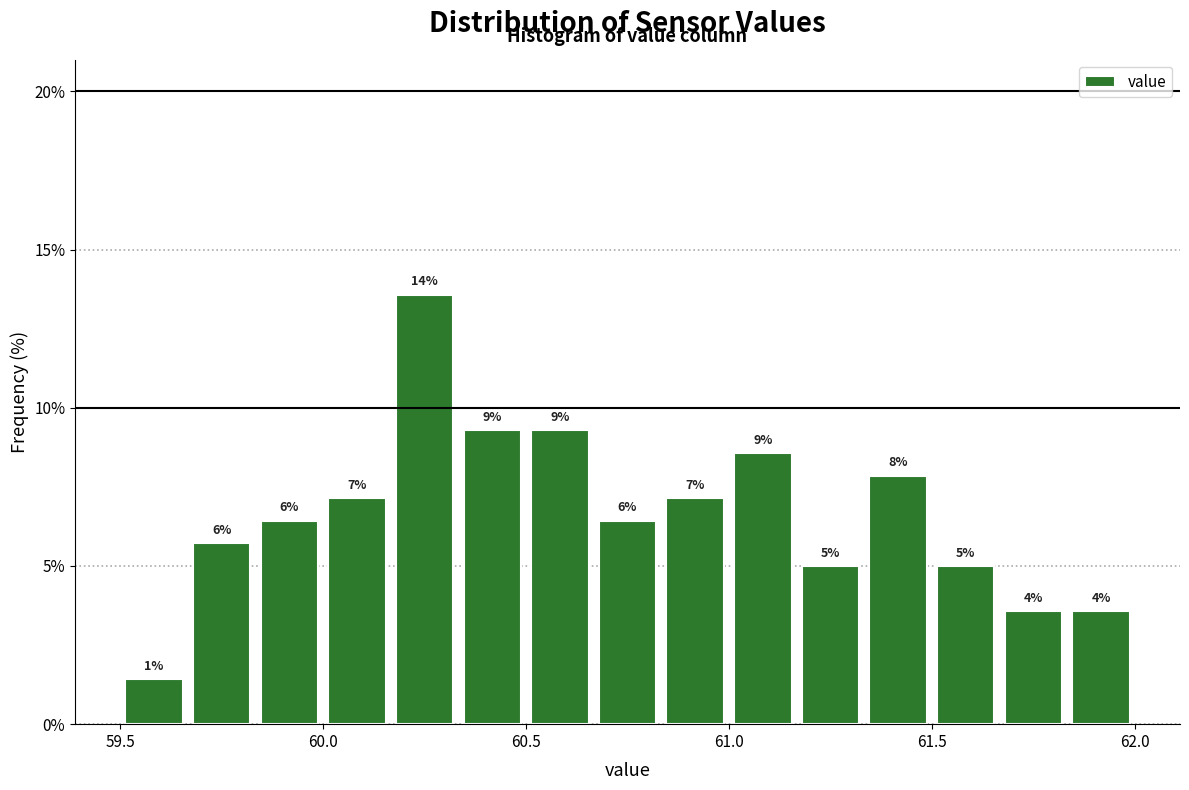

Around what value on the x-axis is the tallest bar? Give the approximate position of its centre, as read against the axis.

60.25